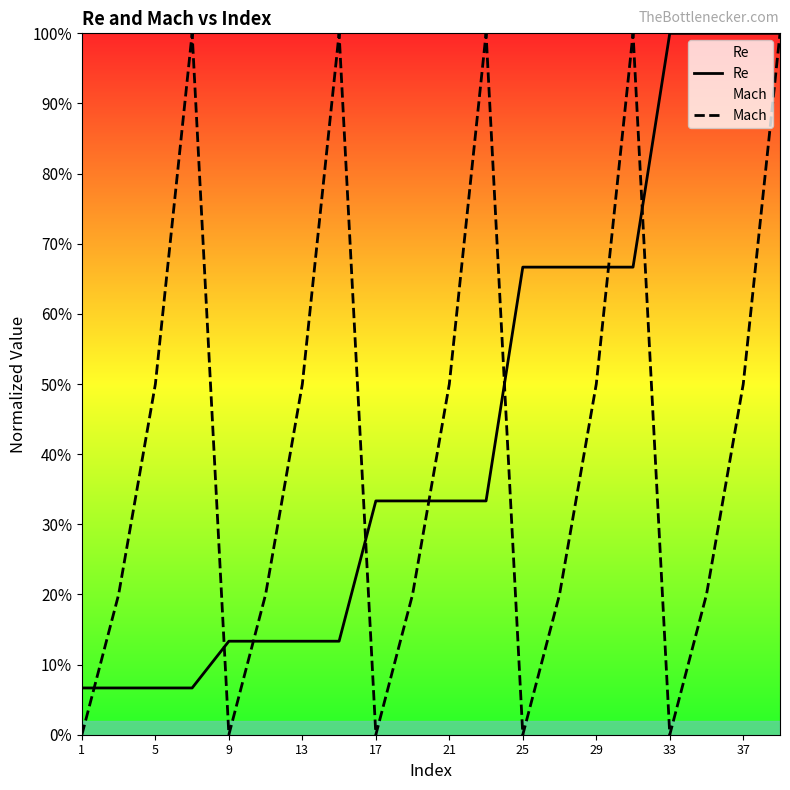

Reading left to right, list all the values displayed in this chart.

Re: 0.1	0.1	0.1	0.1	0.1	0.1	0.1	0.1	0.3	0.3	0.3	0.3	0.7	0.7	0.7	0.7	1.0	1.0	1.0	1.0
Mach: 0.0	0.2	0.5	1.0	0.0	0.2	0.5	1.0	0.0	0.2	0.5	1.0	0.0	0.2	0.5	1.0	0.0	0.2	0.5	1.0